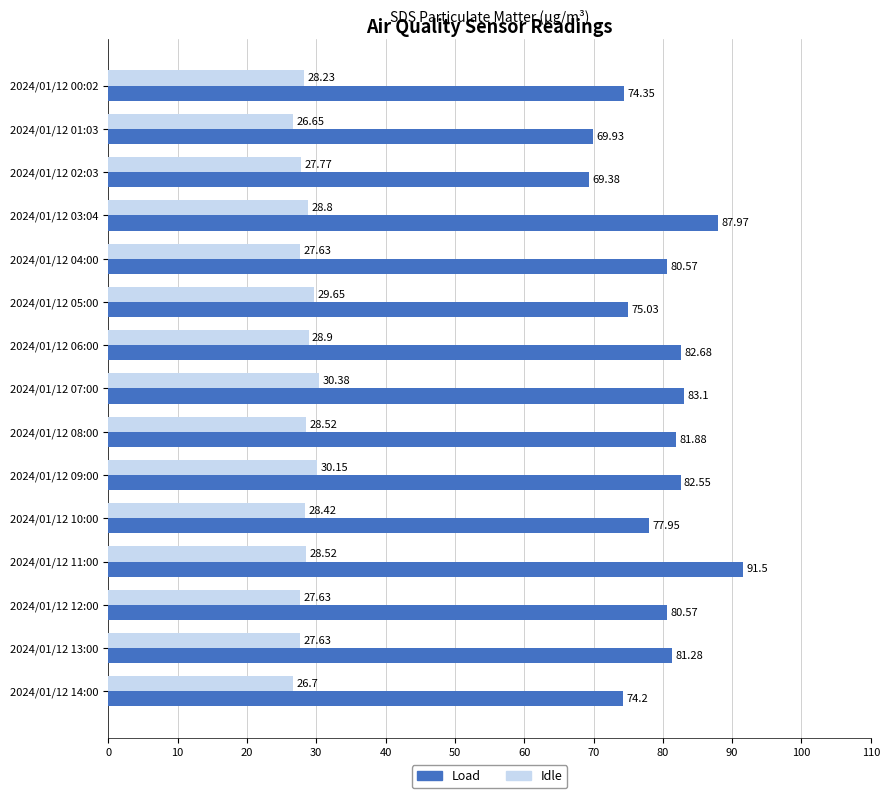

List the series in order of their peak value, highest first.

Load, Idle